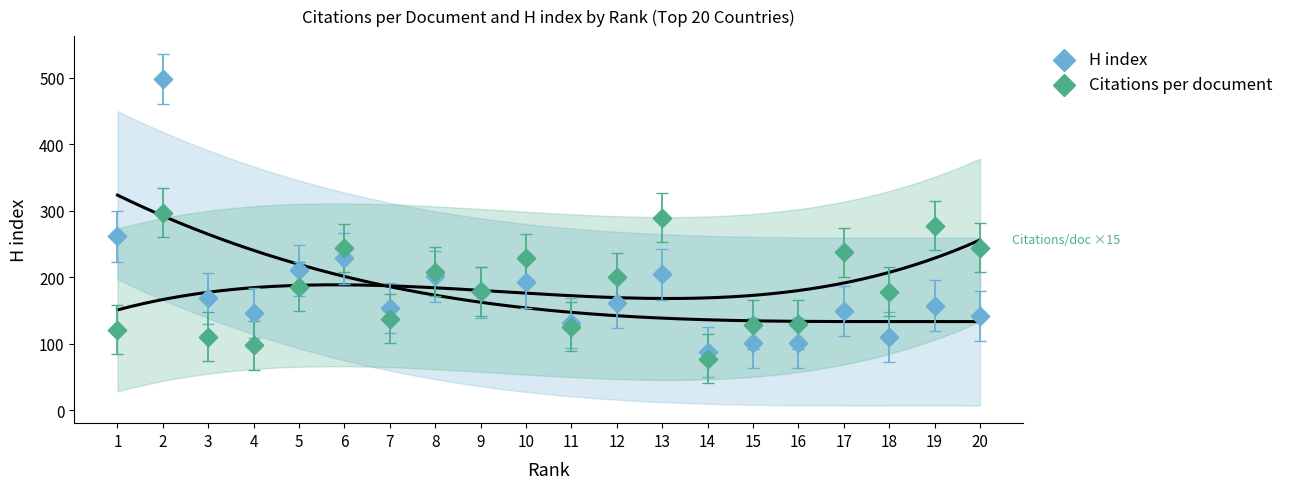

What is the X range (max minus min) for the scatter plot?

19.0